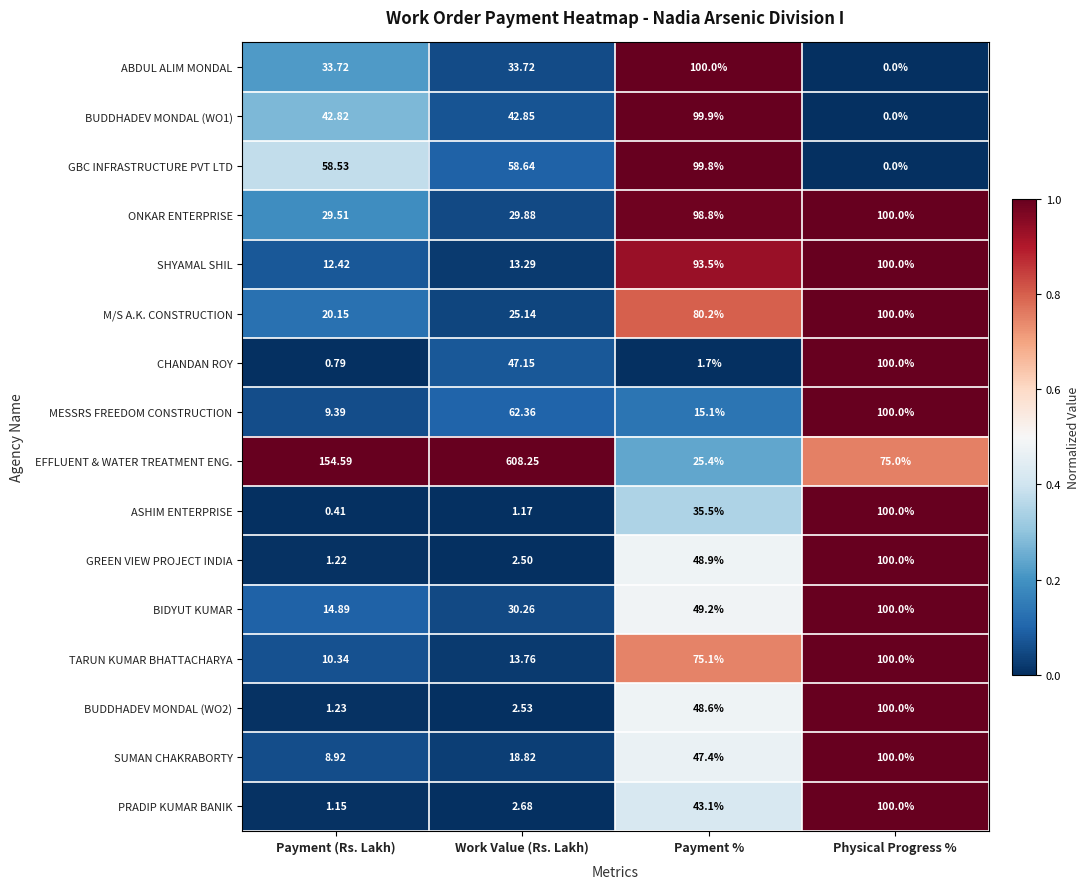

At how many categories does at least one series exceed 0?

4